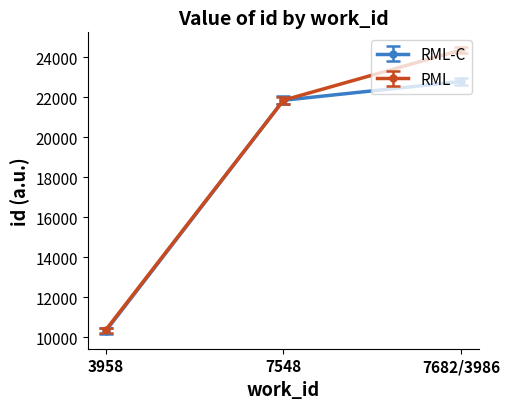

Reading left to right, list all the values displayed in this chart.

RML-C: 10287	21852	22793
RML: 10340	21854	24371